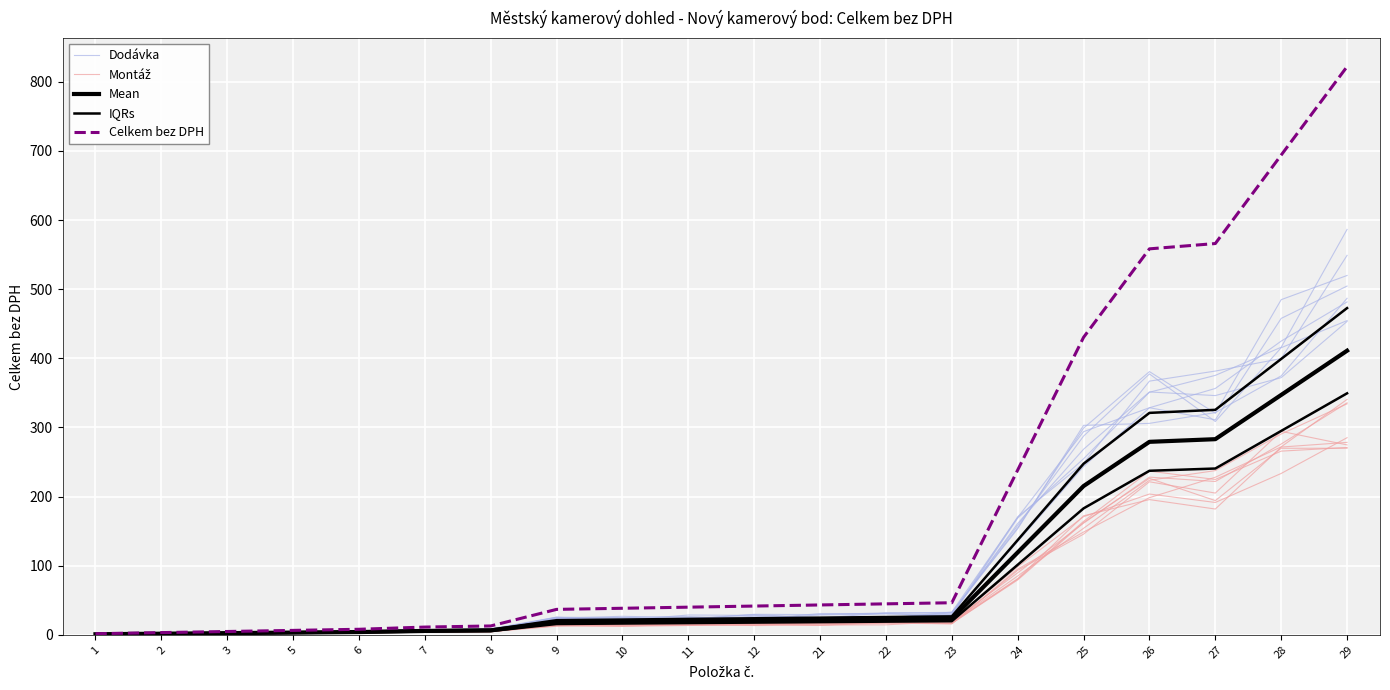

What is the highest value of the Dodávka series?

481.6